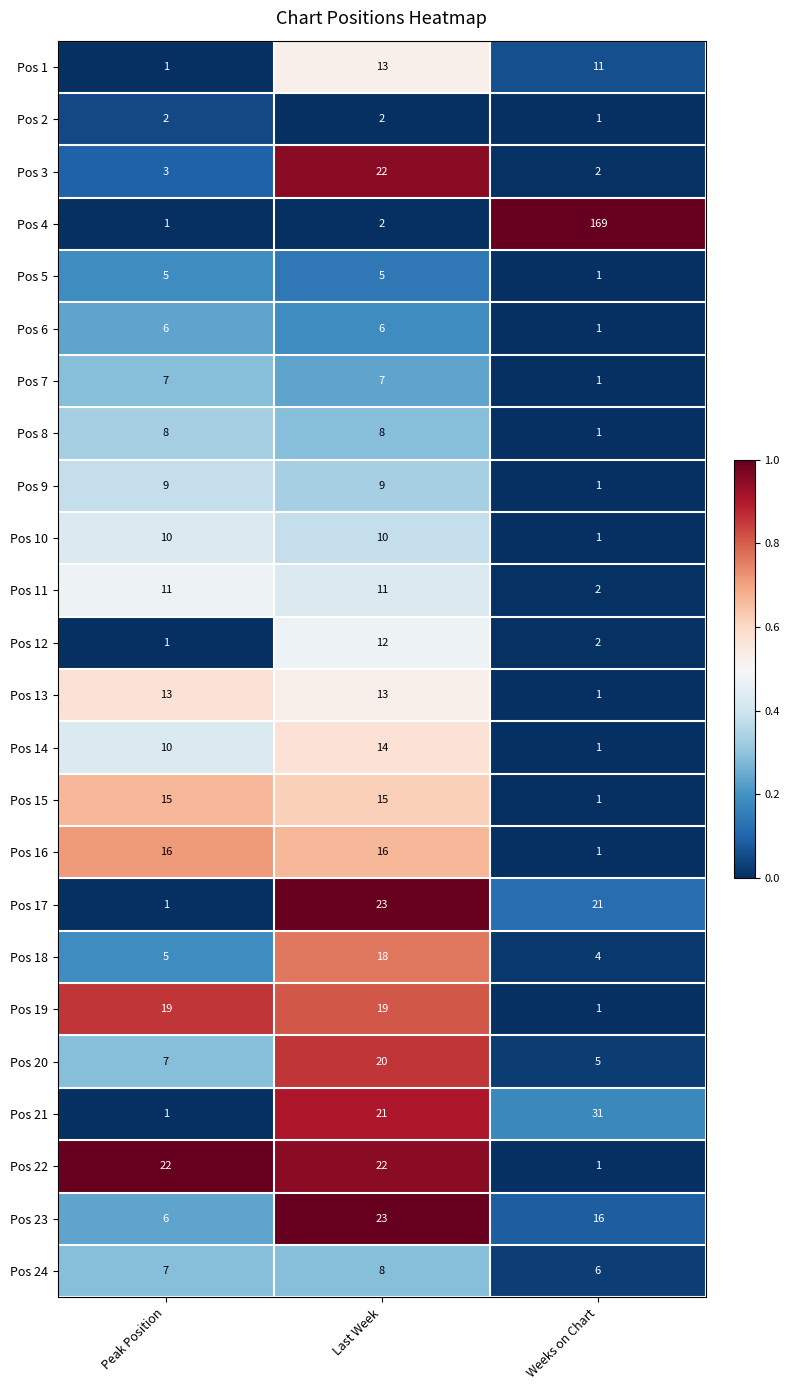

What is the sum of all Pos 10 values?

21